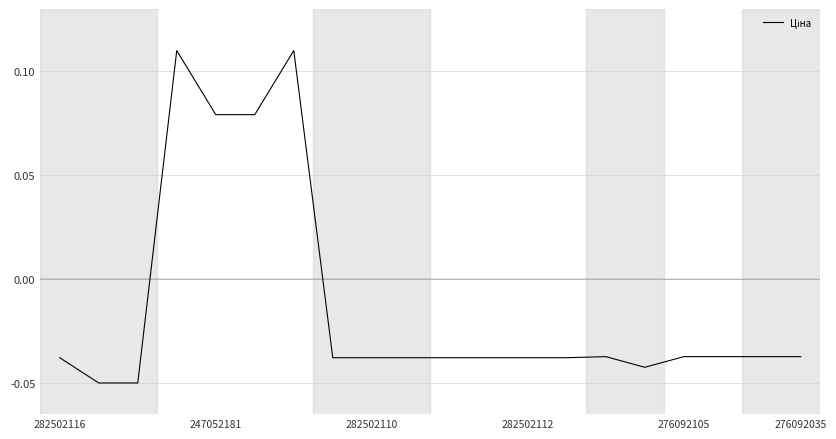

How many lines are shown in the chart?

1